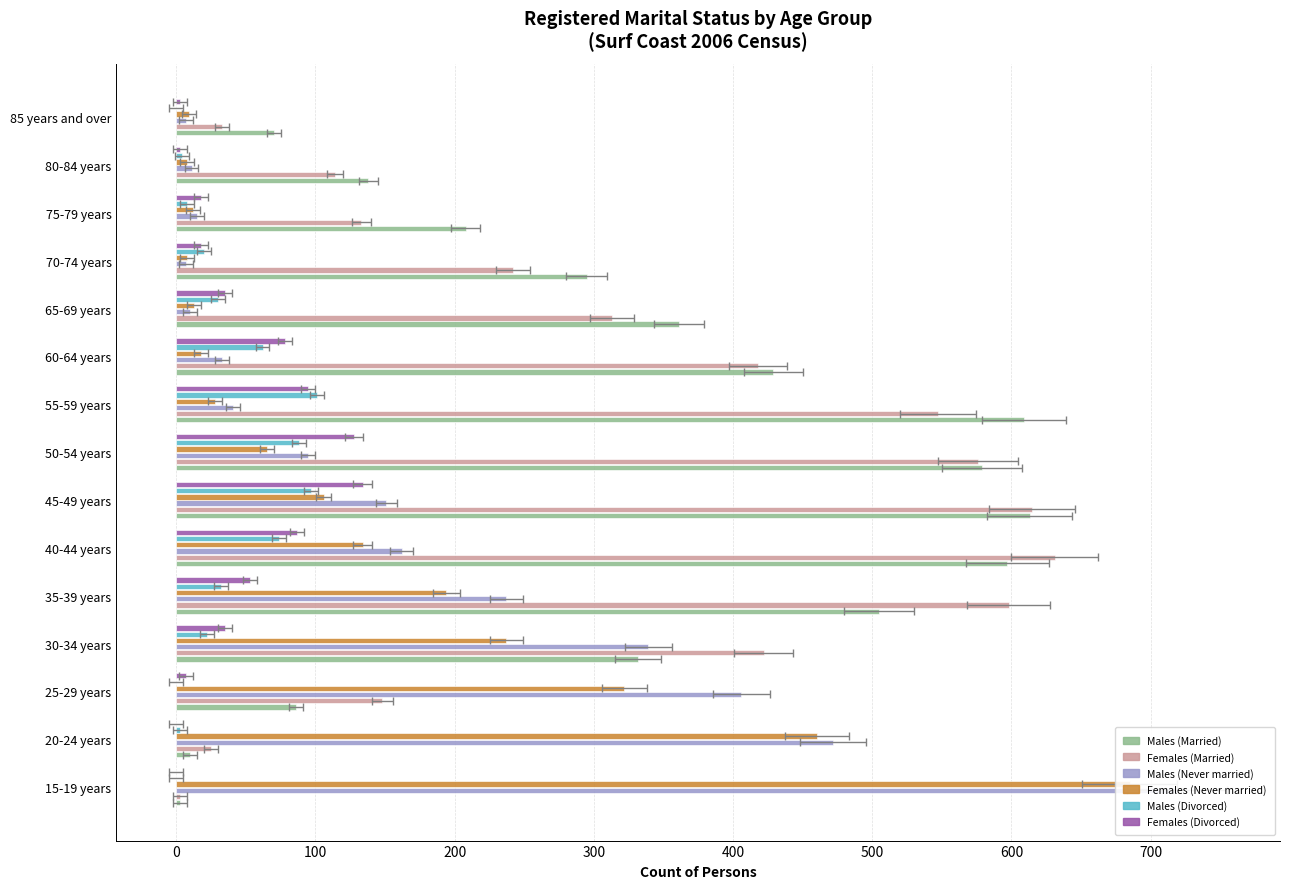

Reading right to left, transcribe all the data shown in this chart.

Males (Married): 70	138	208	295	361	429	609	579	613	597	505	332	86	10	3
Females (Married): 33	114	133	242	313	418	547	576	615	631	598	422	148	25	3
Males (Never married): 7	11	15	7	10	33	41	95	151	162	237	339	406	472	719
Females (Never married): 9	8	12	8	13	18	28	65	106	134	194	237	322	460	685
Males (Divorced): 0	4	8	20	30	62	101	88	97	74	32	22	0	3	0
Females (Divorced): 3	3	18	18	35	78	95	128	134	87	53	35	7	0	0